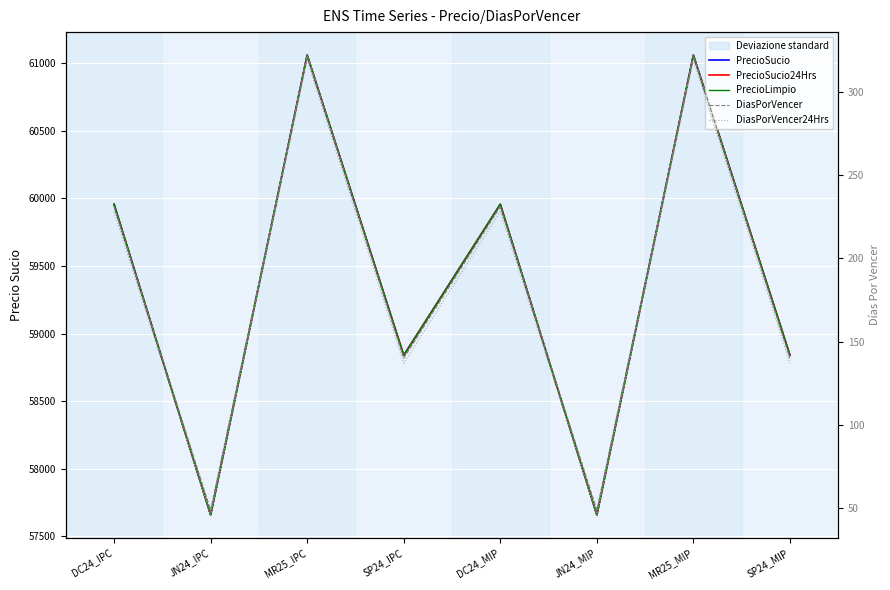

At which category does the chart reach its minimum across all series?

JN24_IPC